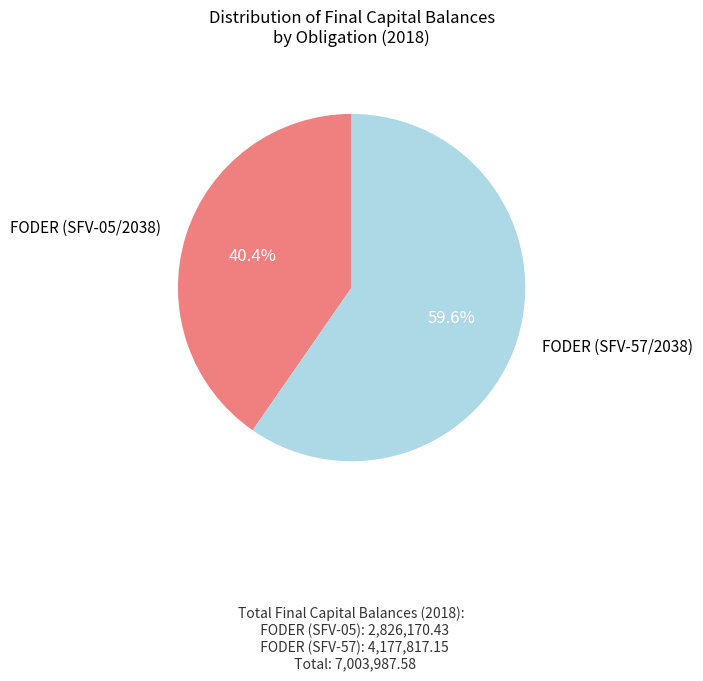

Is there a majority slice in this chart?

Yes